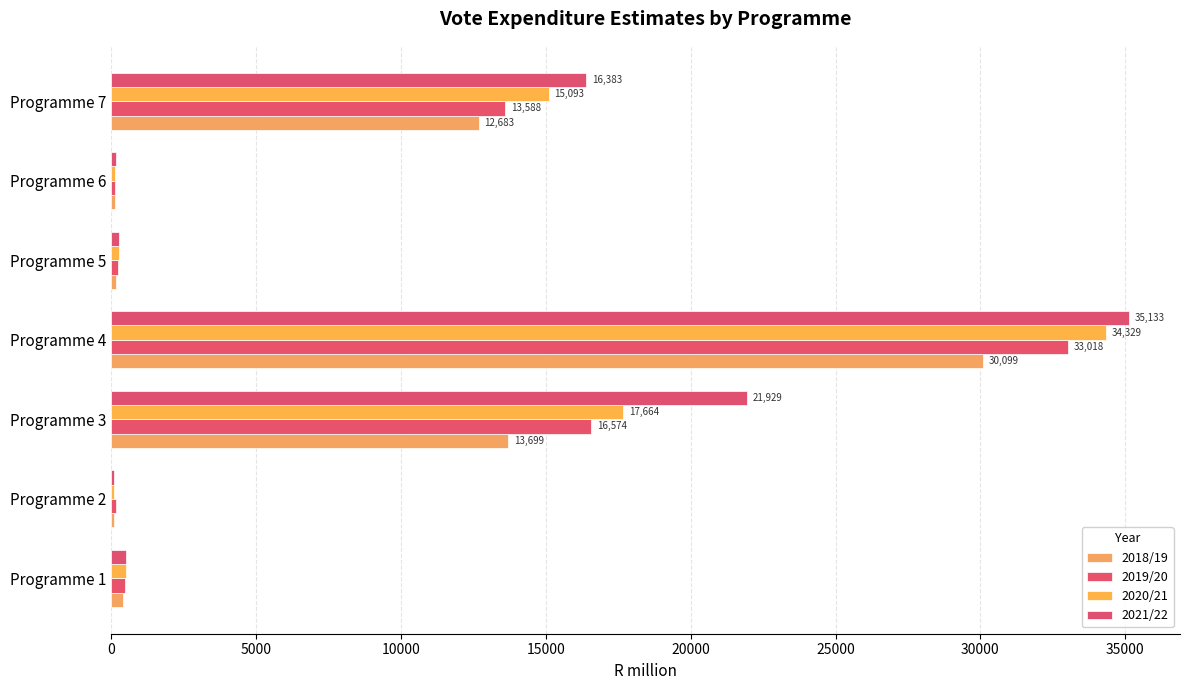

Count the number of data series in this chart.

4